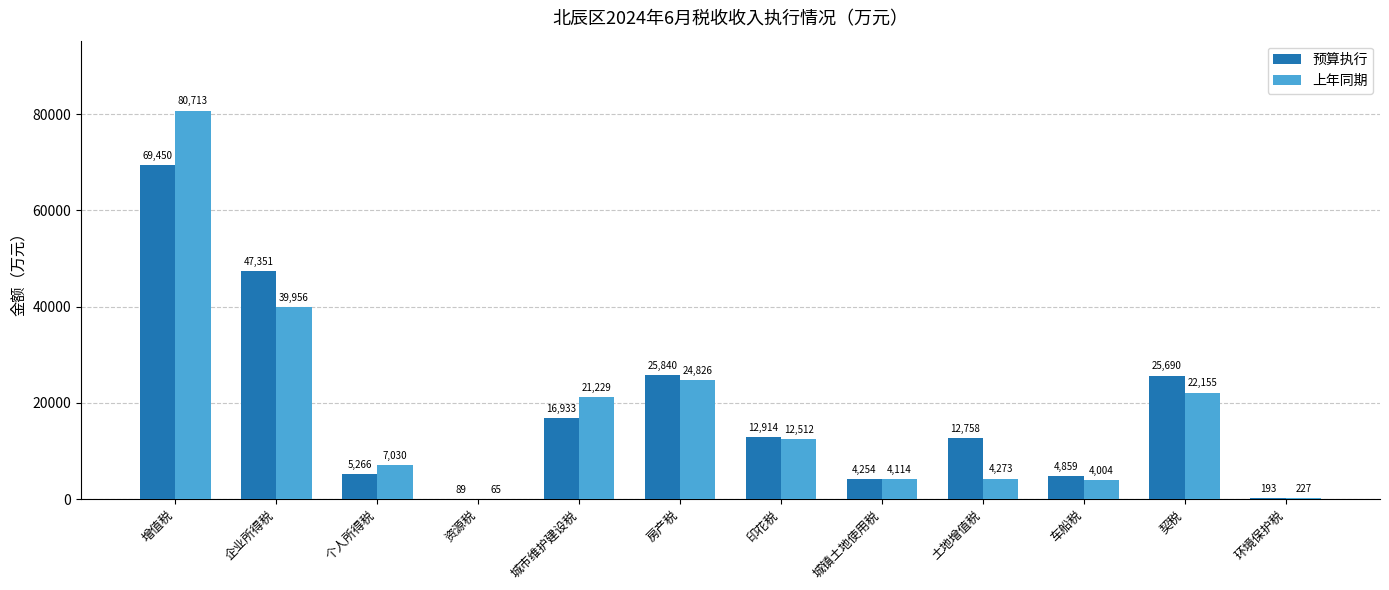

What is the highest value of the 预算执行 series?

69450